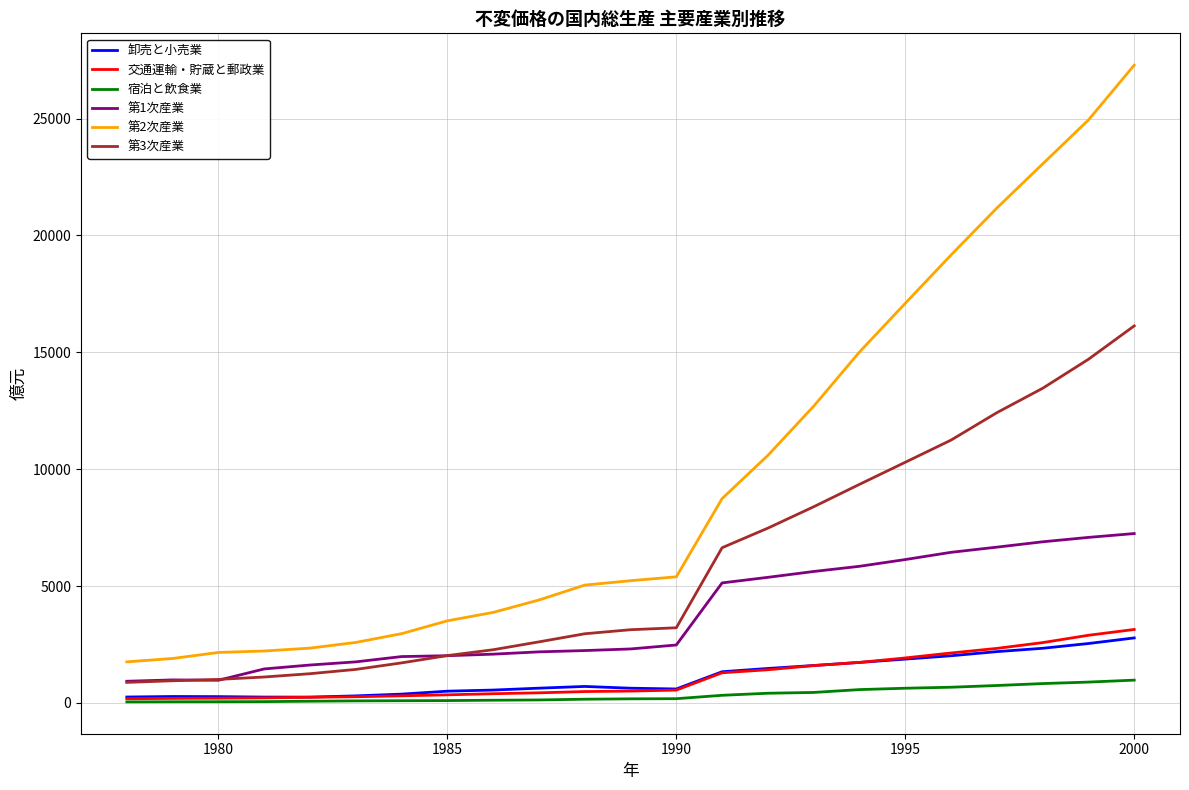

What is the lowest value of the 第2次産業 series?

1757.7